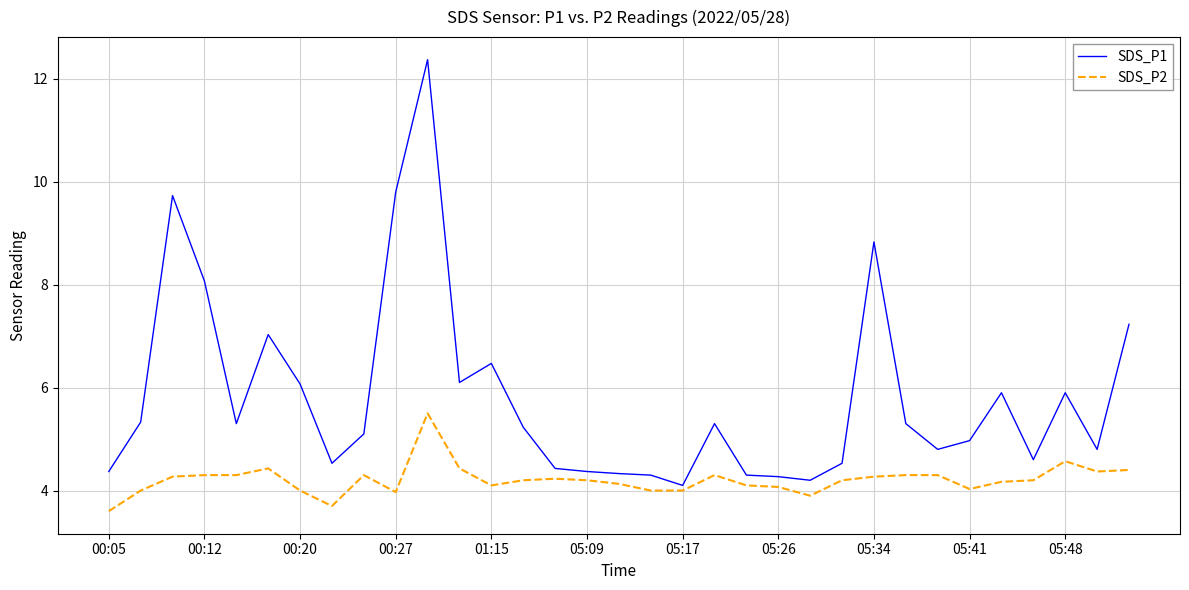

True or false: SDS_P2 and SDS_P1 intersect in this chart.

False